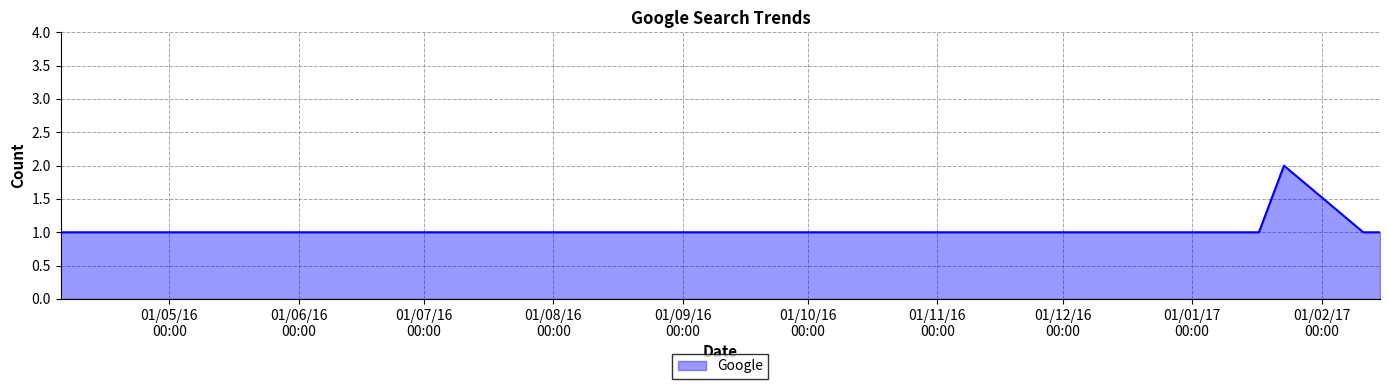

Is this an area chart (filled region under the line)?

Yes